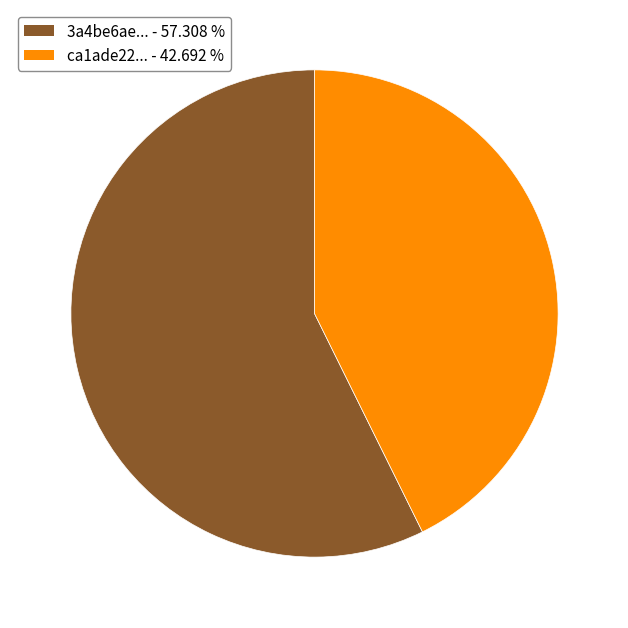

Is ca1ade22... - 42.692 % the majority of the pie?

No